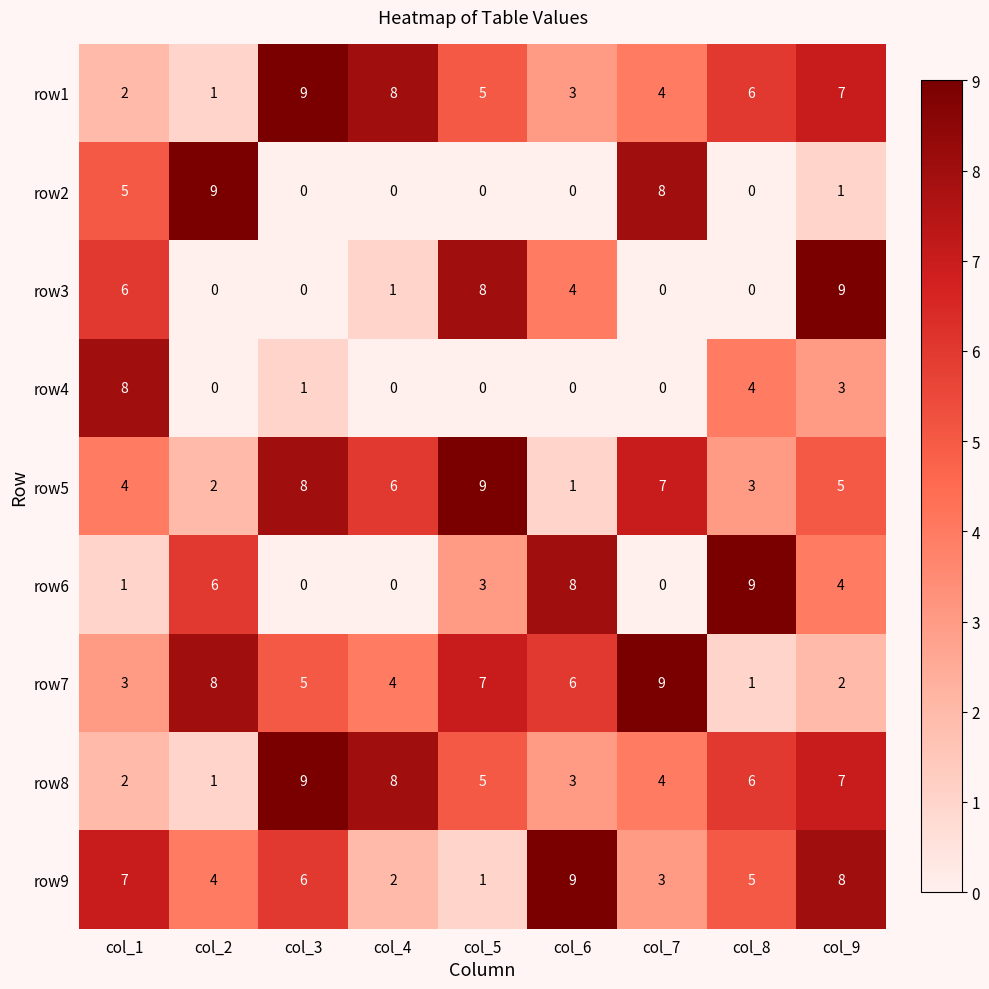

What is the difference between the row1 values at col_8 and col_2?

5